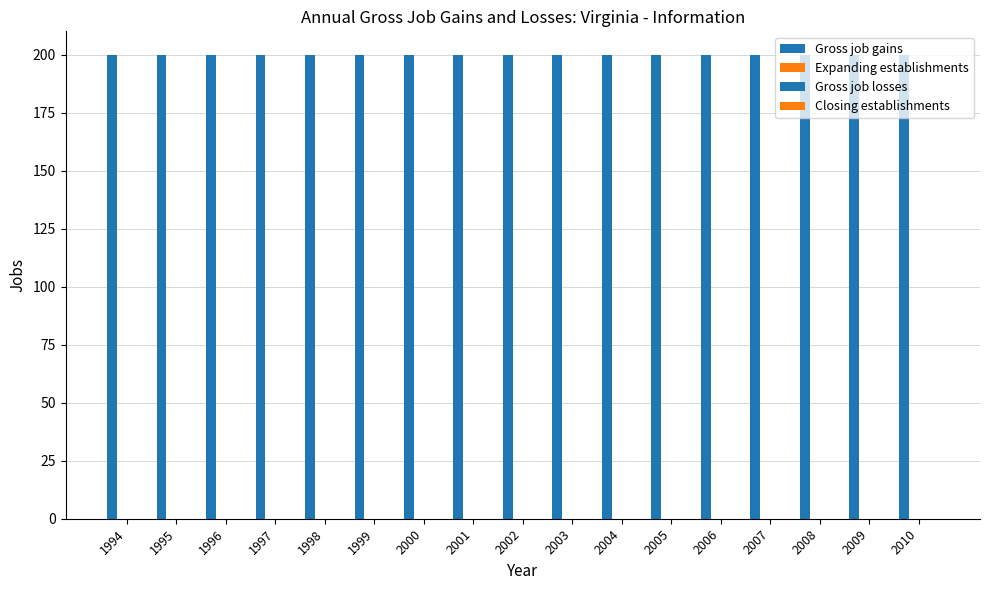

Does the chart contain any negative values?

No